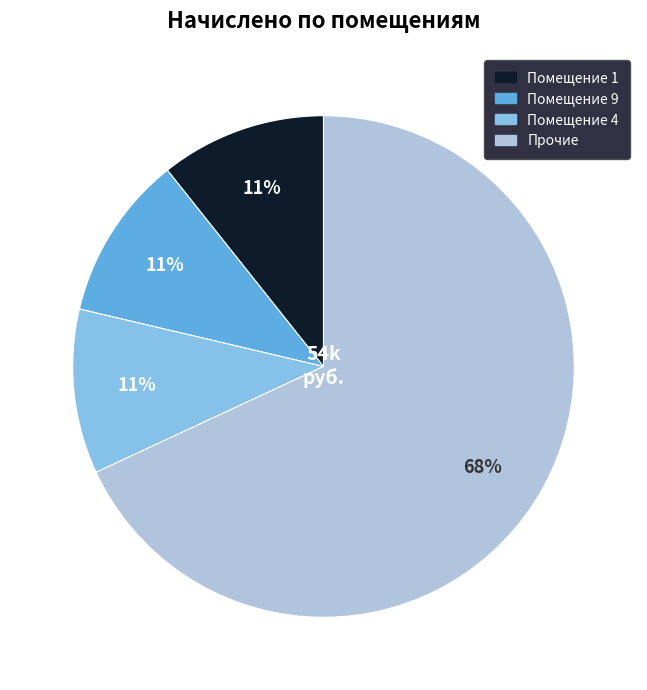

To the nearest percent, what is the average slice percentage?

25%